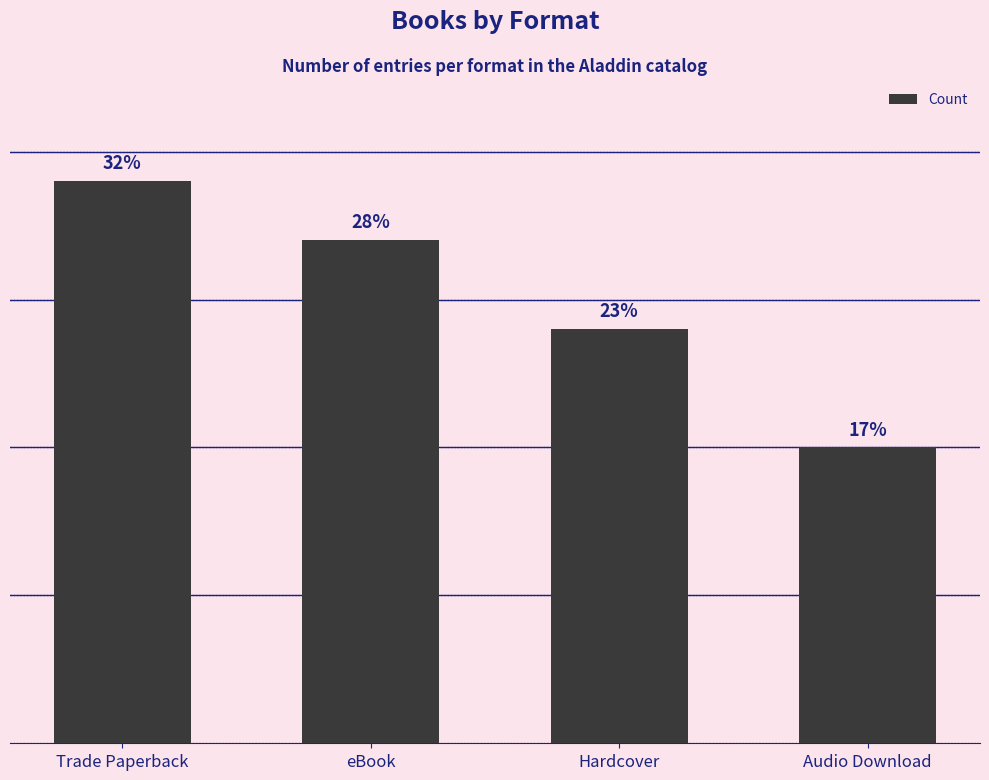

The value at Trade Paperback is 12. True or false?

False